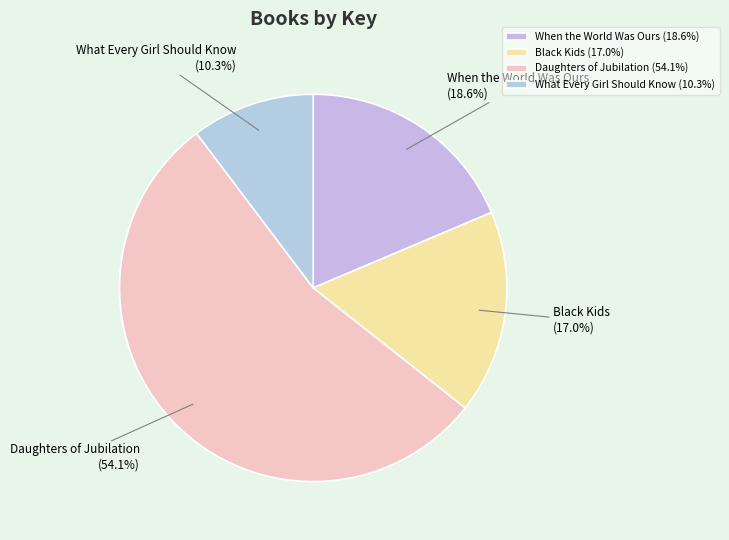

Is the sum of Daughters of Jubilation and What Every Girl Should Know greater than half?

Yes